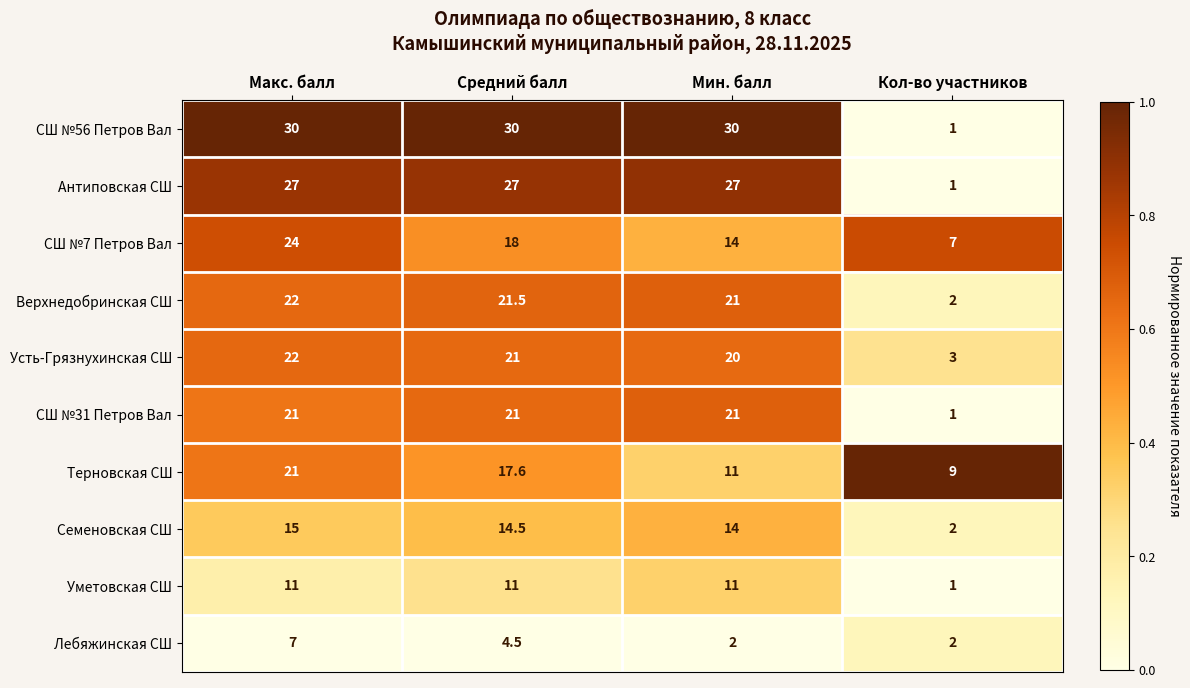

What is the sum of all Лебяжинская СШ values?

15.5